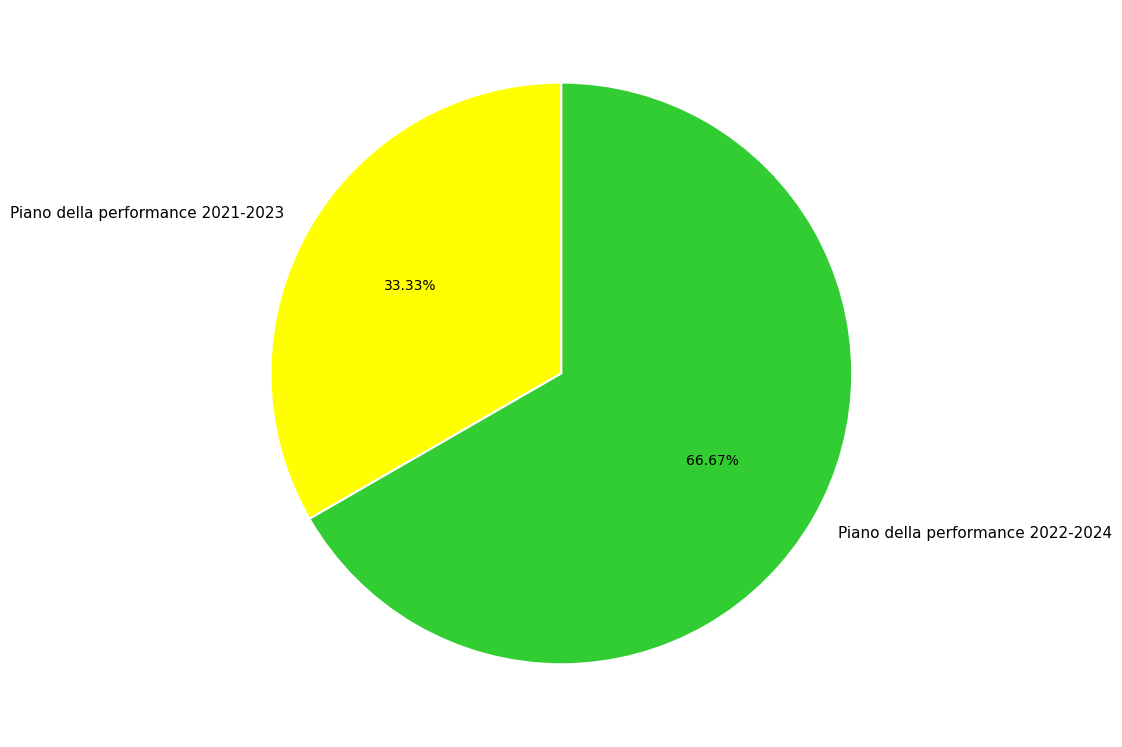

Which category has the smallest portion of the pie?

Piano della performance 2021-2023